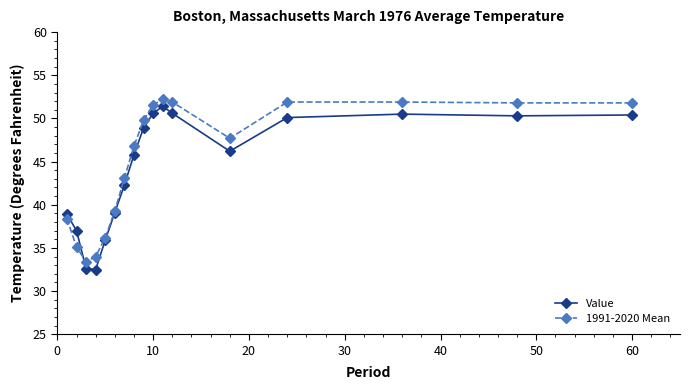

What are all the series names shown in the legend?

Value, 1991-2020 Mean